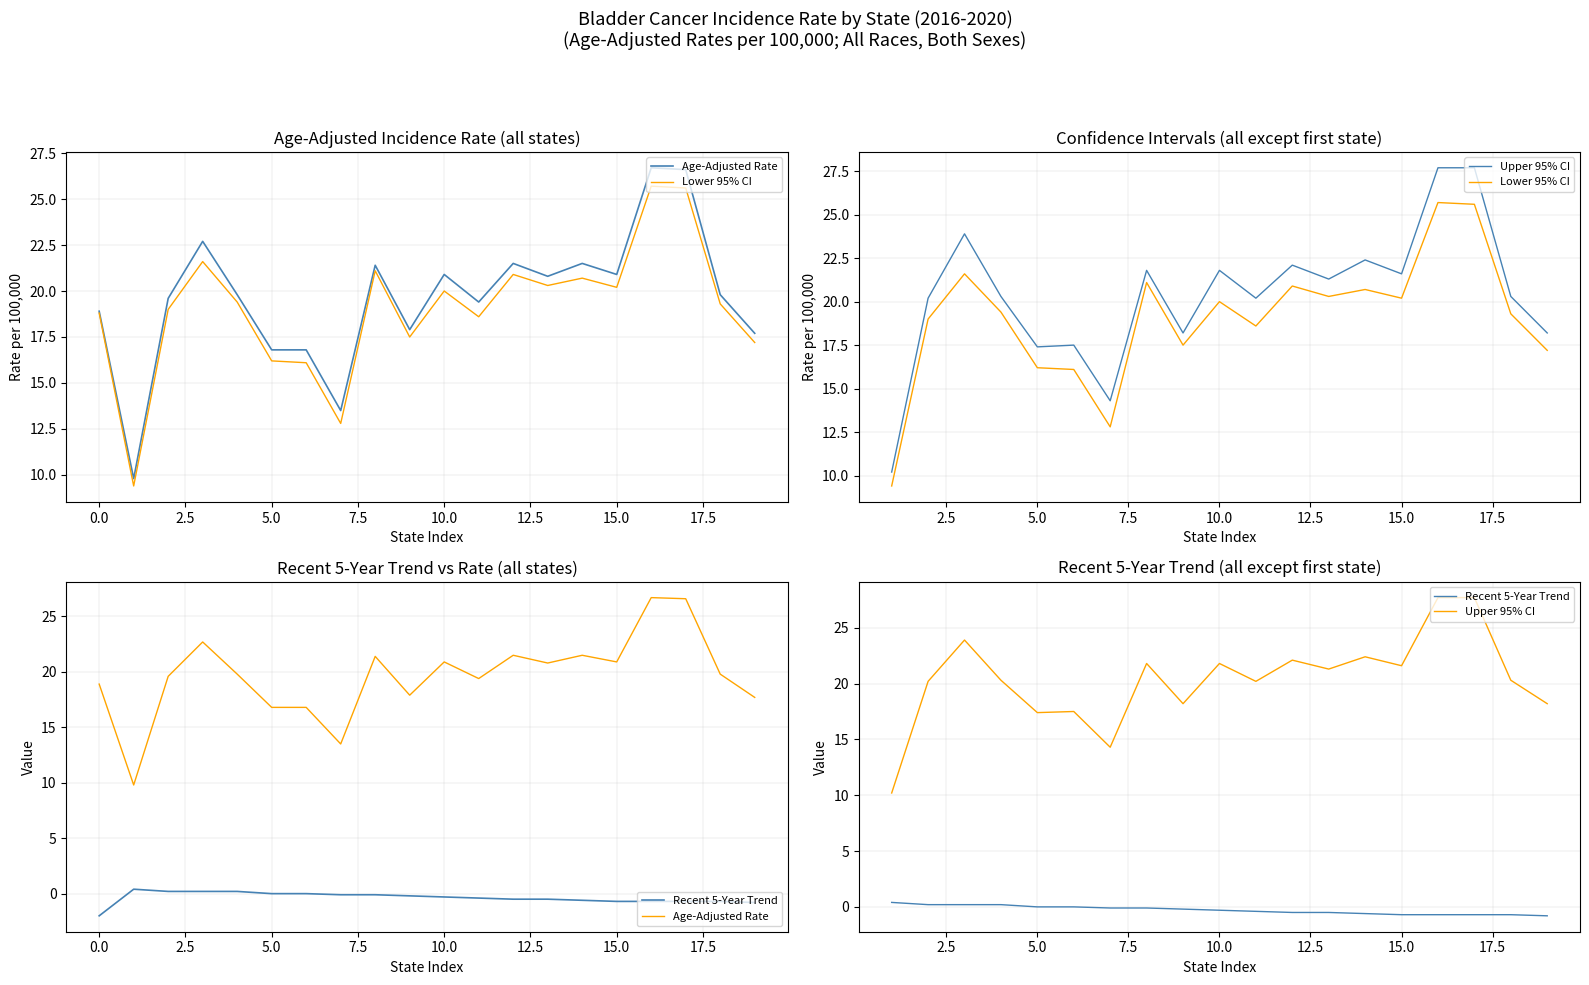

The Recent 5-Year Trend series shows -1.1 at 15.0. True or false?

False